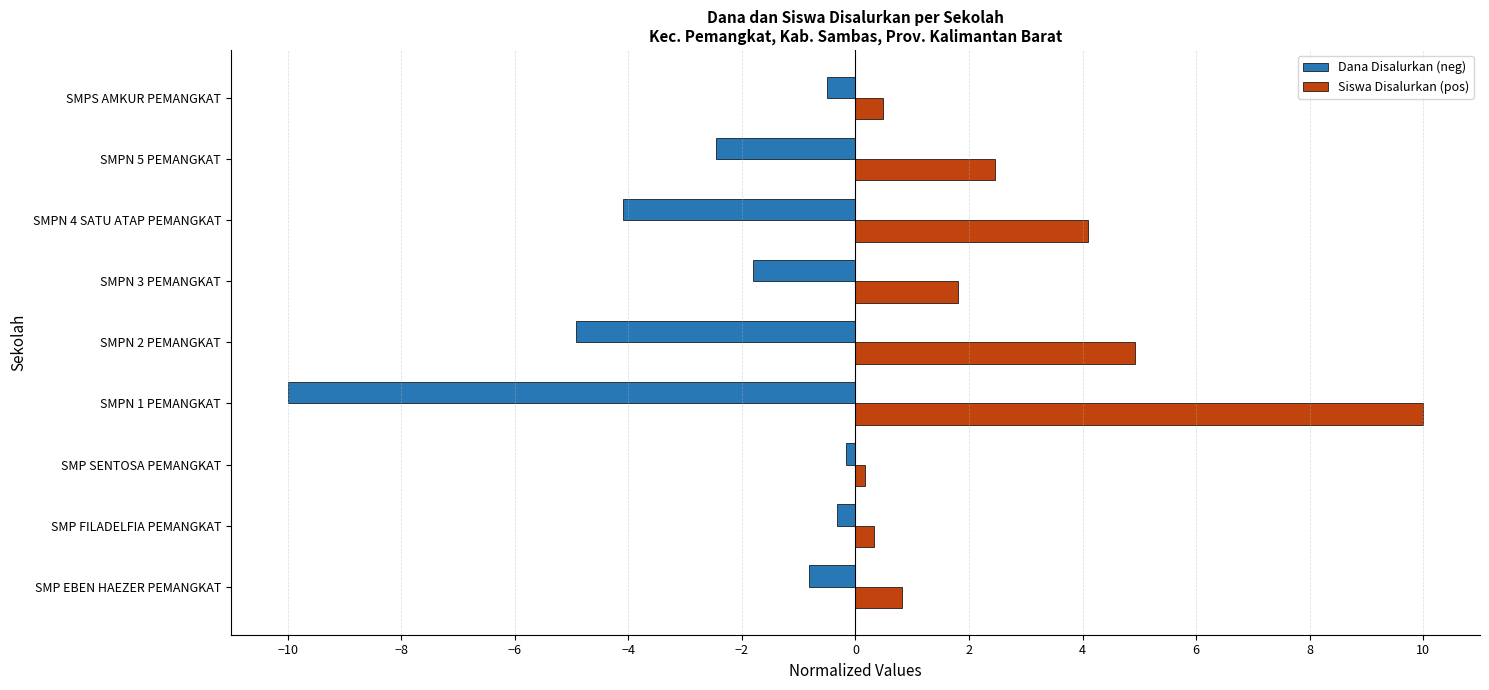

Which label corresponds to the largest value in the chart?

SMPN 1 PEMANGKAT